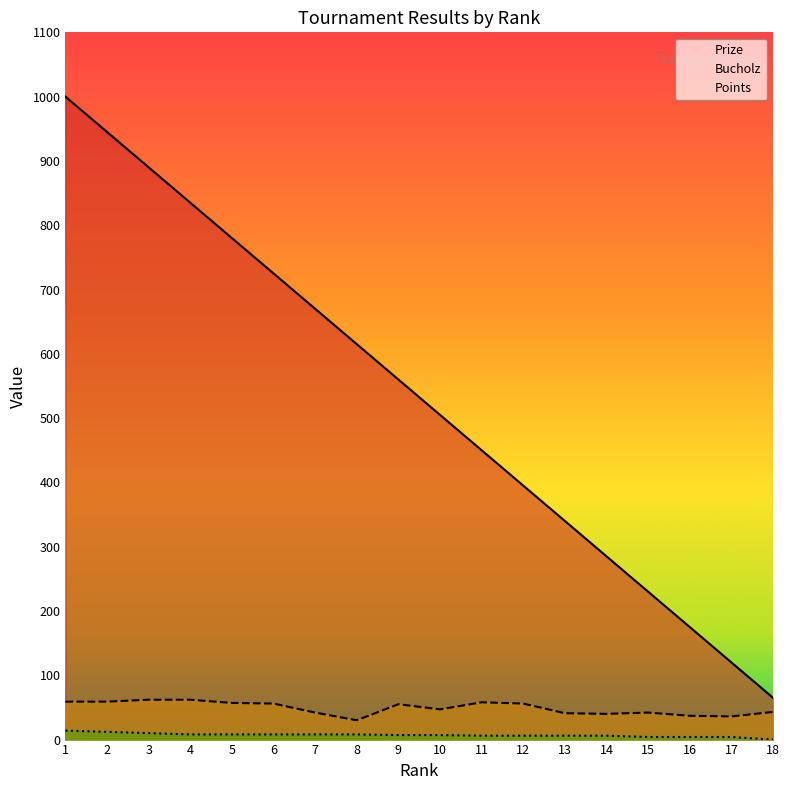

Does the chart display data point markers on the line(s)?

No